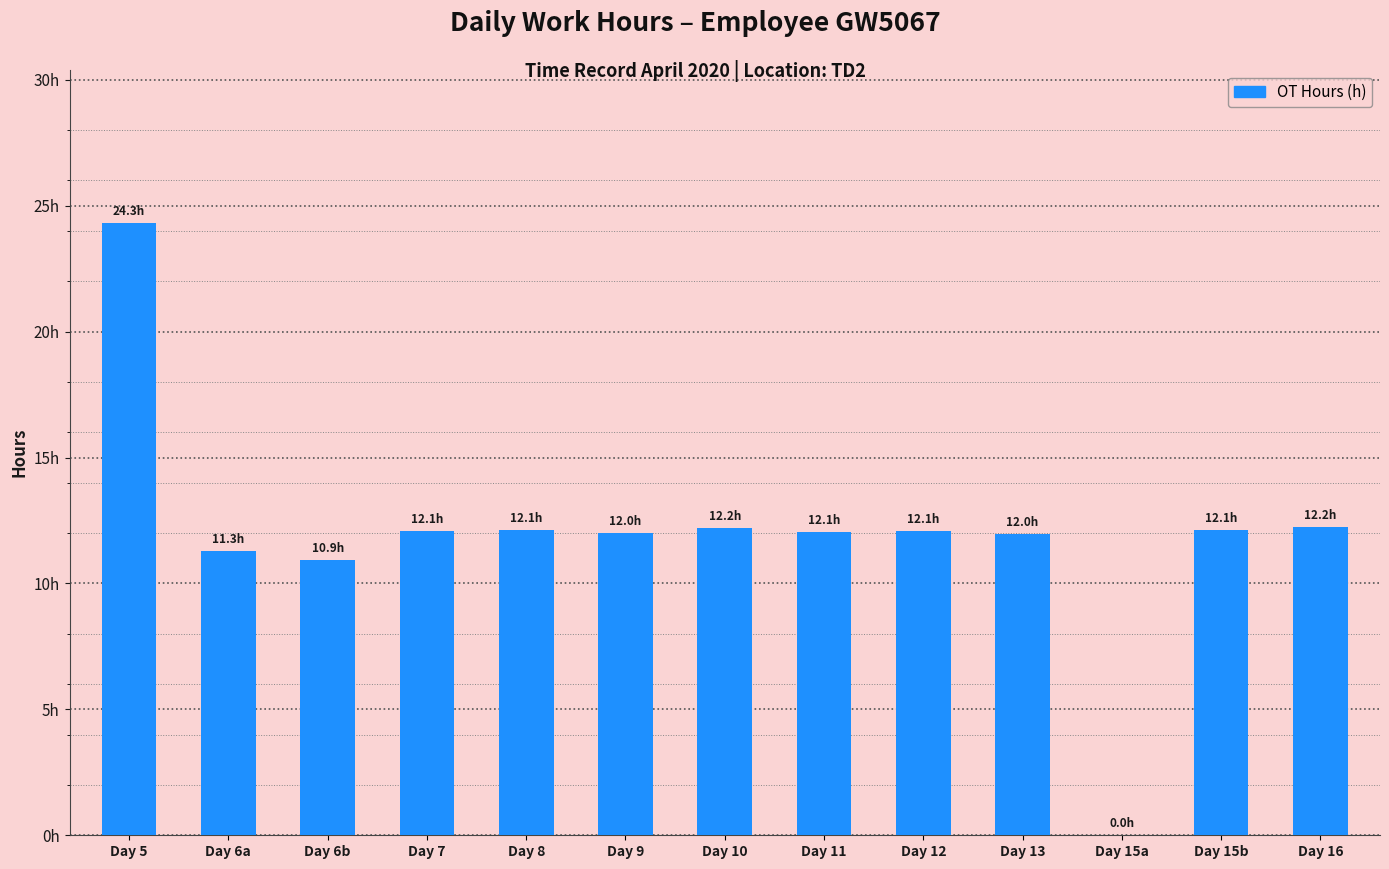

What position from the right is Day 7?

10